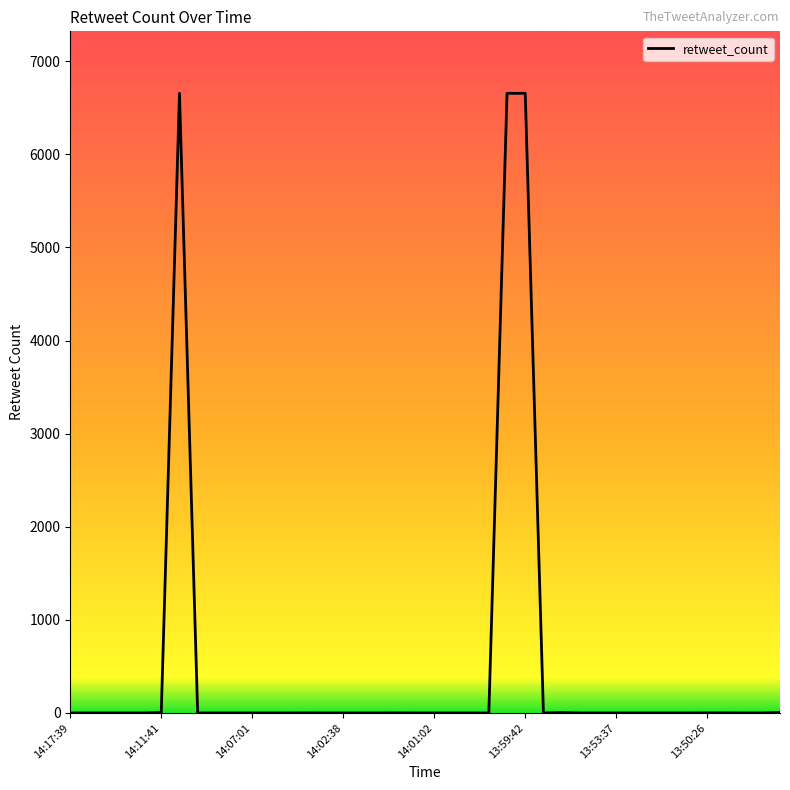

What is the greatest value displayed?

6655